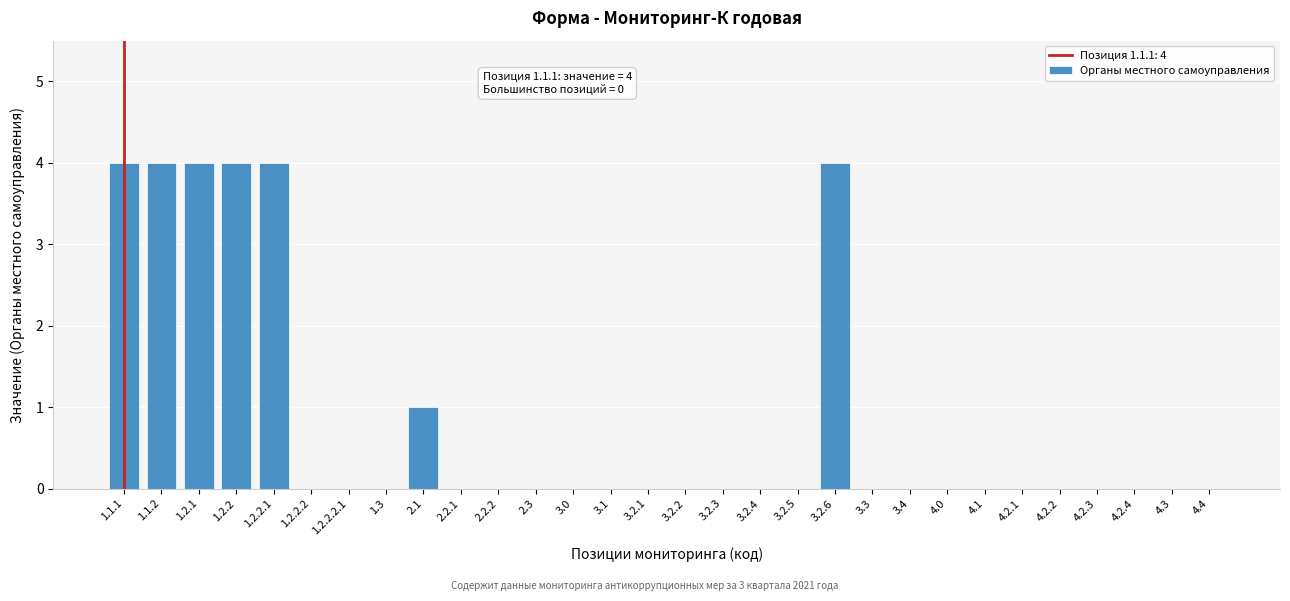

Reading right to left, extract all data points from this chart.

4.4=0	4.3=0	4.2.4=0	4.2.3=0	4.2.2=0	4.2.1=0	4.1=0	4.0=0	3.4=0	3.3=0	3.2.6=4	3.2.5=0	3.2.4=0	3.2.3=0	3.2.2=0	3.2.1=0	3.1=0	3.0=0	2.3=0	2.2.2=0	2.2.1=0	2.1=1	1.3=0	1.2.2.2.1=0	1.2.2.2=0	1.2.2.1=4	1.2.2=4	1.2.1=4	1.1.2=4	1.1.1=4